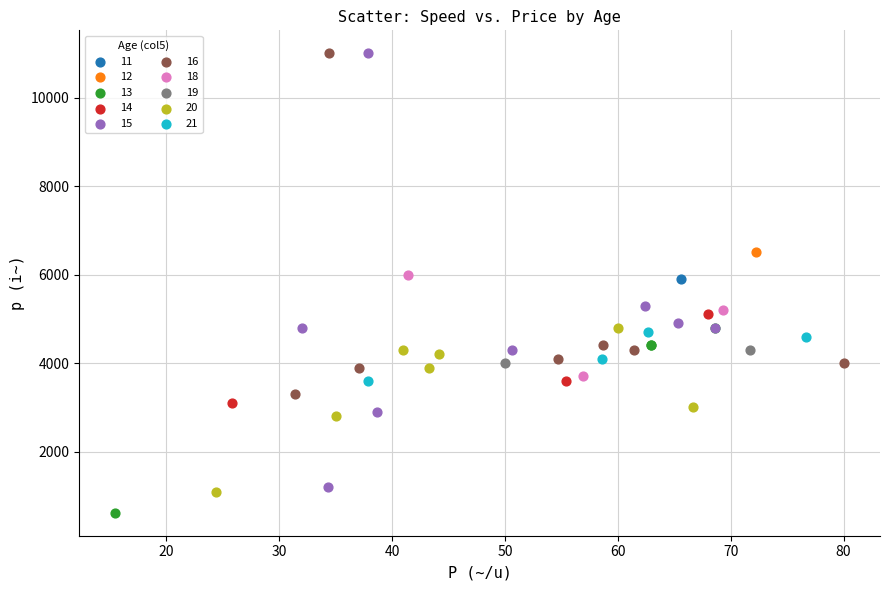

What are all the series names shown in the legend?

11, 12, 13, 14, 15, 16, 18, 19, 20, 21